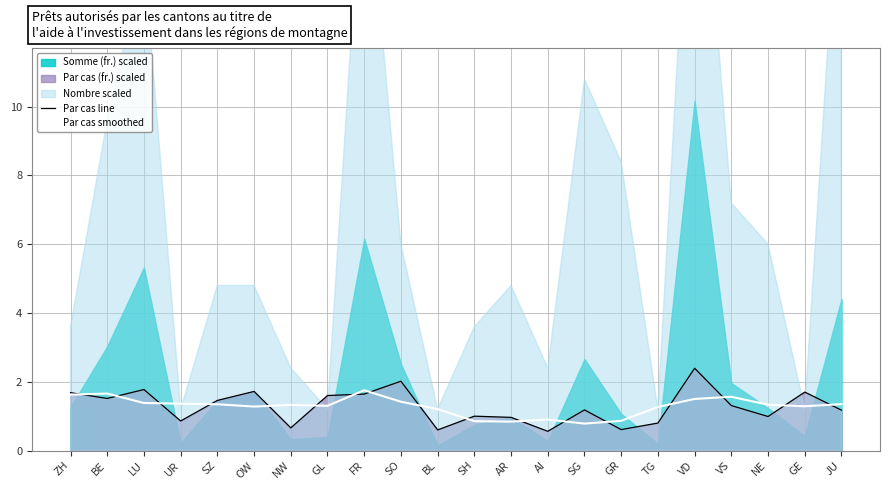

The value of Par cas smoothed at JU is 1.4. True or false?

True